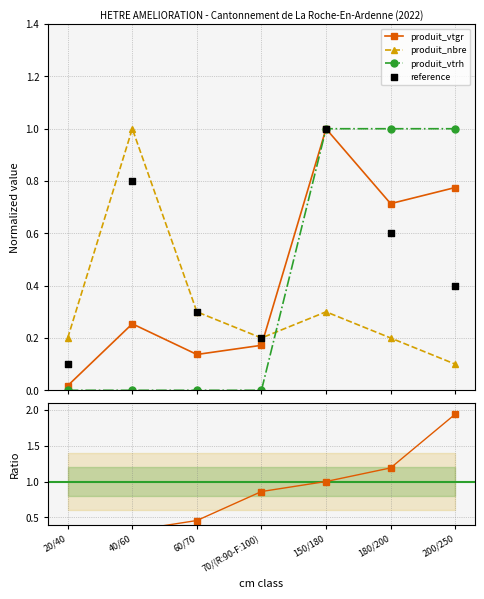

What is the total value across all series at 20/40?

0.2